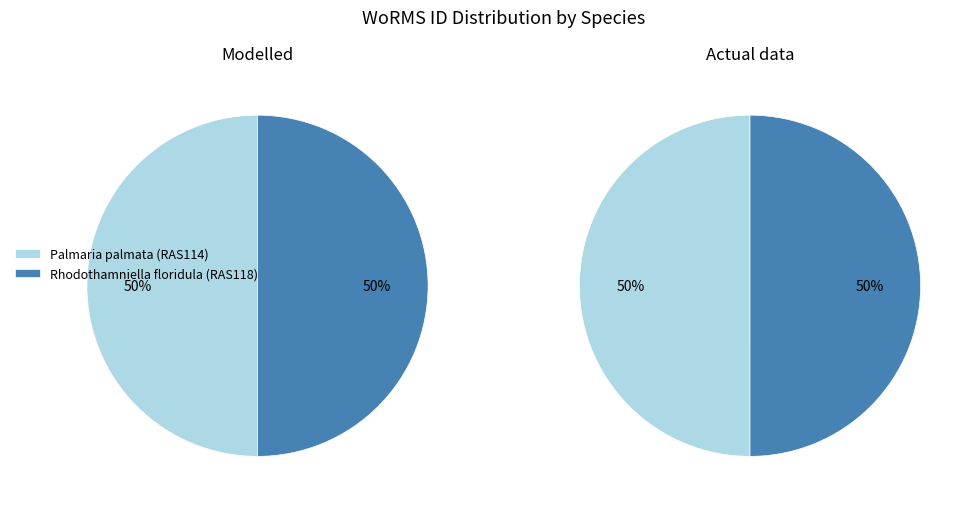

Combined, do Palmaria palmata (RAS114) and Rhodothamniella floridula (RAS118) account for over 50%?

Yes